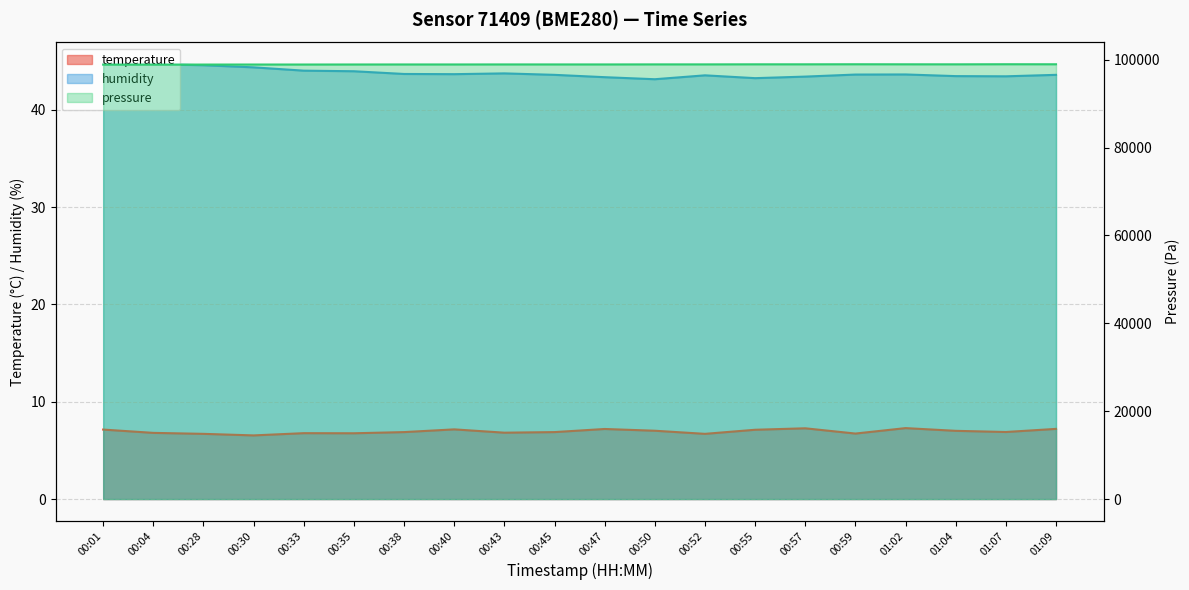

Which has a higher value, 01:09 or 00:52?

01:09